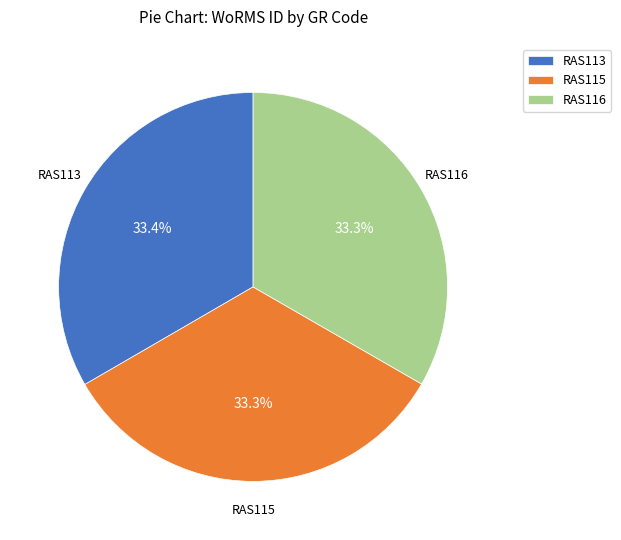

True or false: RAS115 accounts for 33% of the total.

True